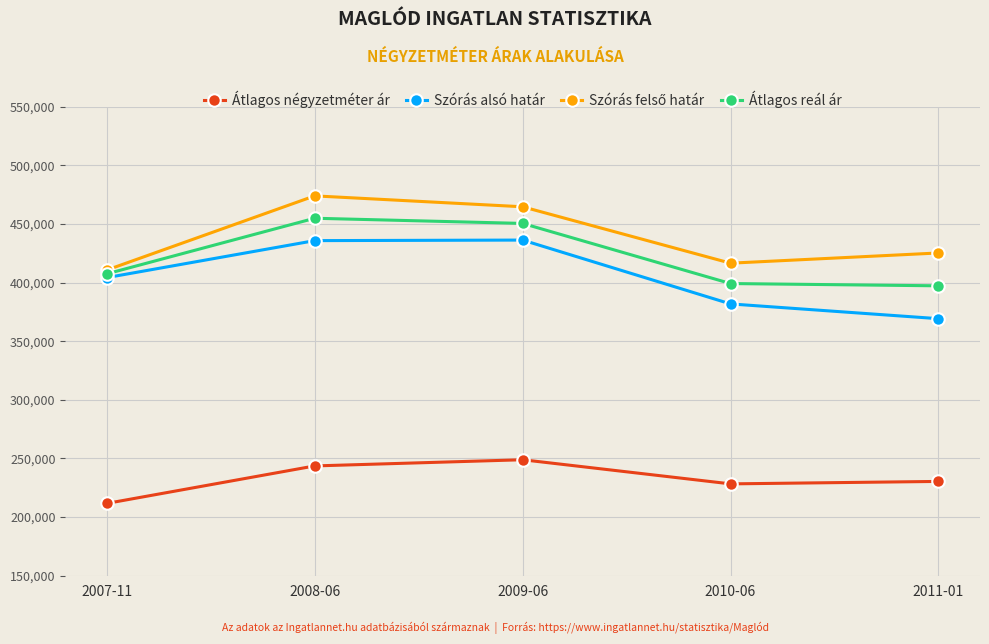

What is the label of the 4th point from the right?

2008-06